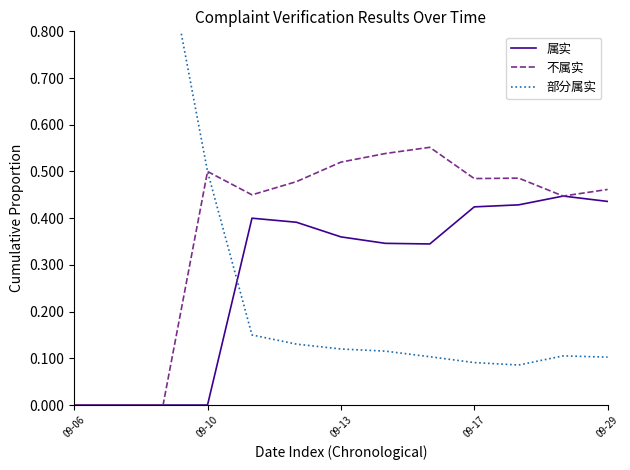

Where is 部分属实 nearest to the value 0?

10